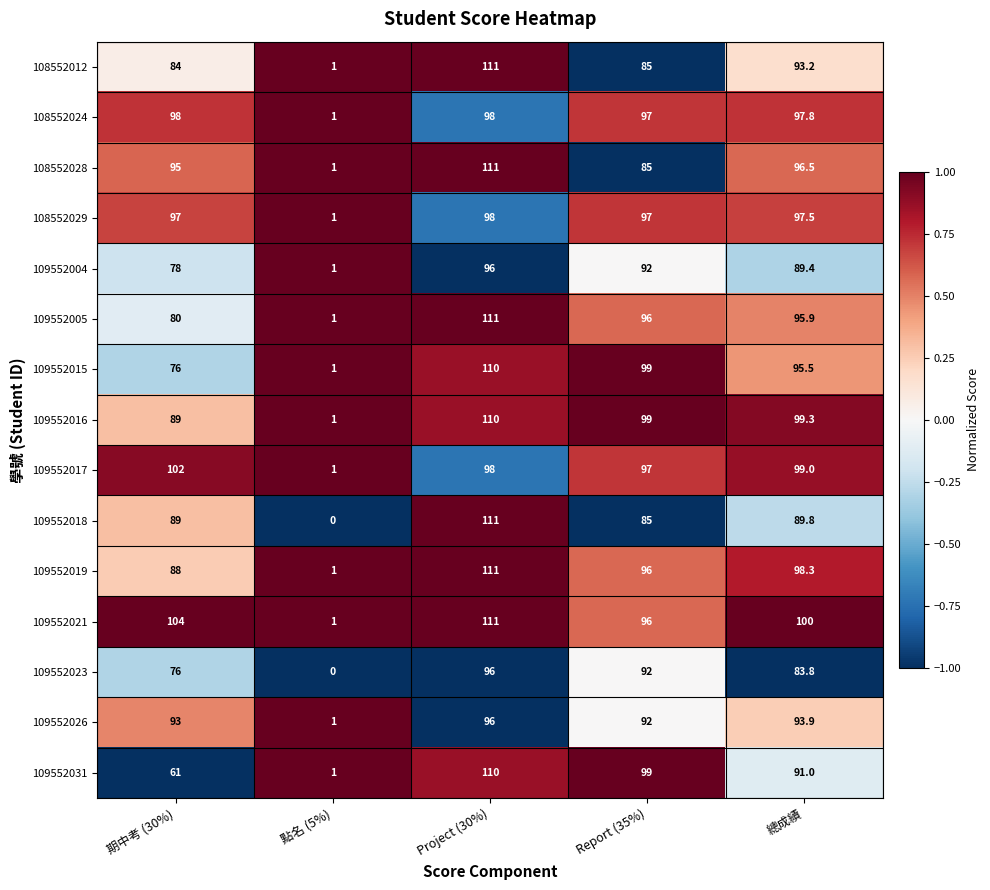

The 109552017 series shows 99.0 at 總成績. True or false?

True